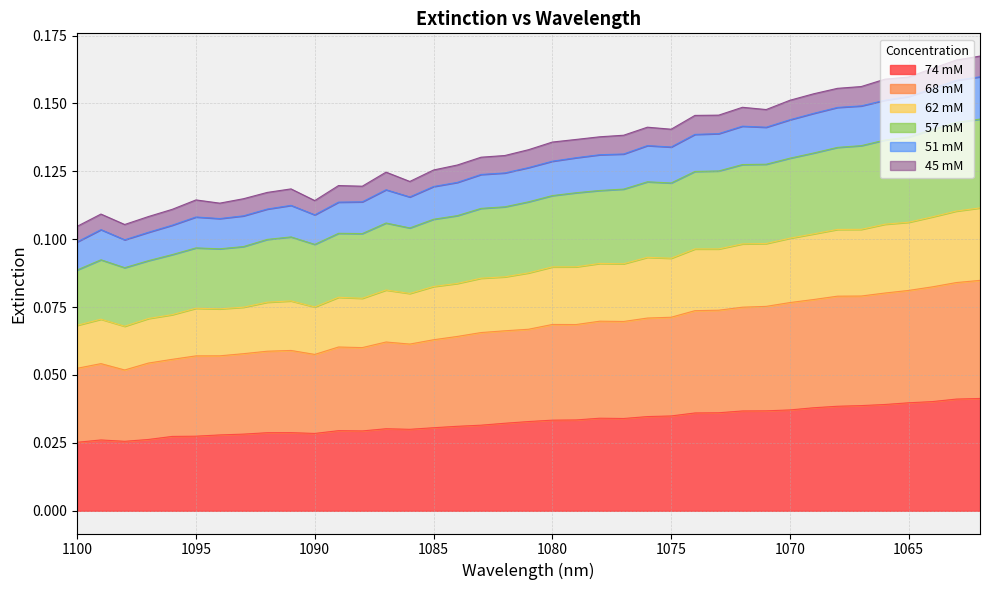

Which category has the lowest value across all series?

1100